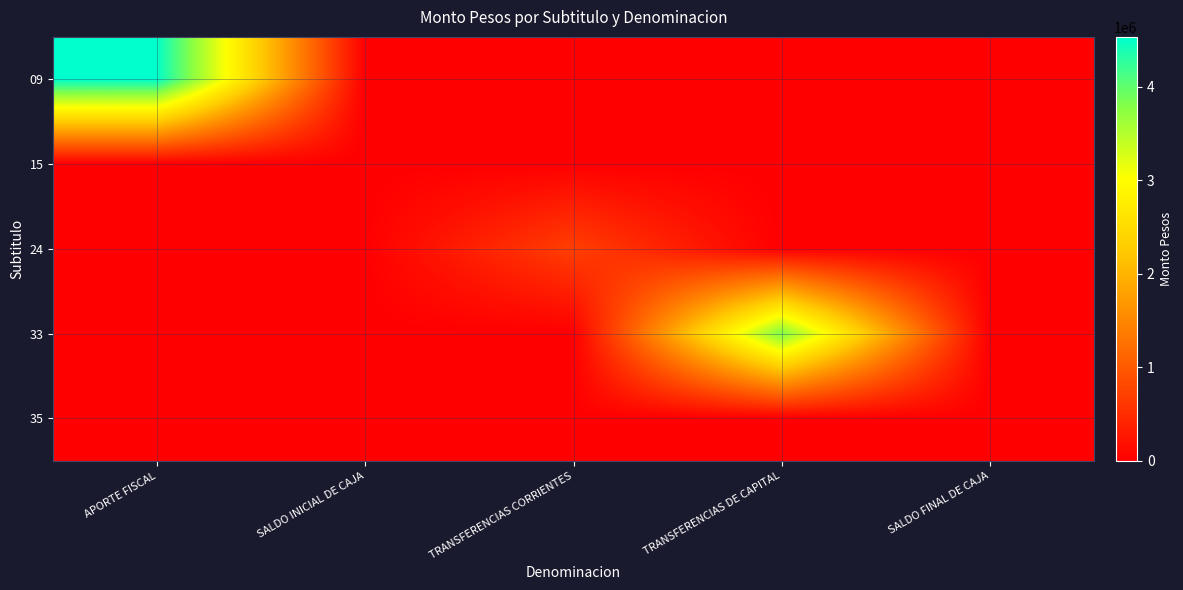

Reading left to right, what are all the values shown in this chart?

09: APORTE FISCAL=4532954	SALDO INICIAL DE CAJA=0	TRANSFERENCIAS CORRIENTES=0	TRANSFERENCIAS DE CAPITAL=0	SALDO FINAL DE CAJA=0
15: APORTE FISCAL=0	SALDO INICIAL DE CAJA=1010	TRANSFERENCIAS CORRIENTES=0	TRANSFERENCIAS DE CAPITAL=0	SALDO FINAL DE CAJA=0
24: APORTE FISCAL=0	SALDO INICIAL DE CAJA=0	TRANSFERENCIAS CORRIENTES=708679	TRANSFERENCIAS DE CAPITAL=0	SALDO FINAL DE CAJA=0
33: APORTE FISCAL=0	SALDO INICIAL DE CAJA=0	TRANSFERENCIAS CORRIENTES=0	TRANSFERENCIAS DE CAPITAL=3824285	SALDO FINAL DE CAJA=0
35: APORTE FISCAL=0	SALDO INICIAL DE CAJA=0	TRANSFERENCIAS CORRIENTES=0	TRANSFERENCIAS DE CAPITAL=0	SALDO FINAL DE CAJA=1000